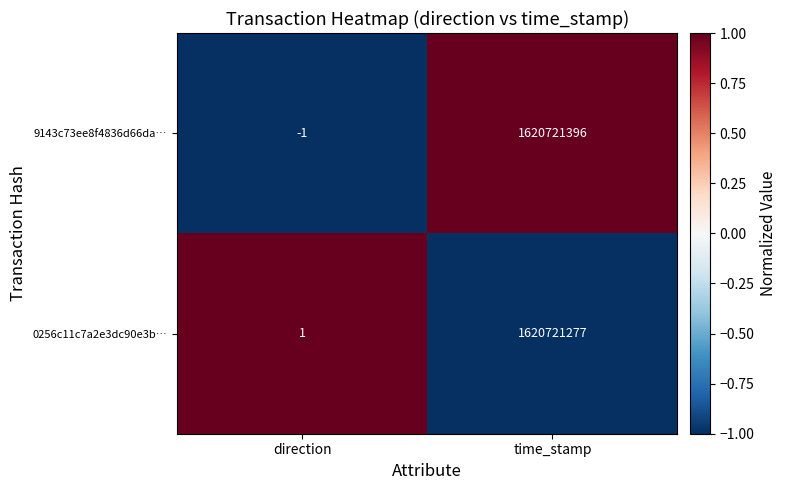

Is the value of 9143c73ee8f4836d66da… at time_stamp greater than the value of 0256c11c7a2e3dc90e3b… at direction?

Yes